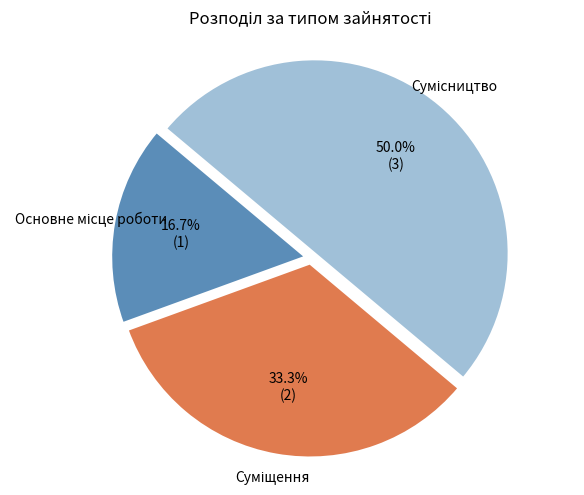

Count the number of slices in the pie.

3